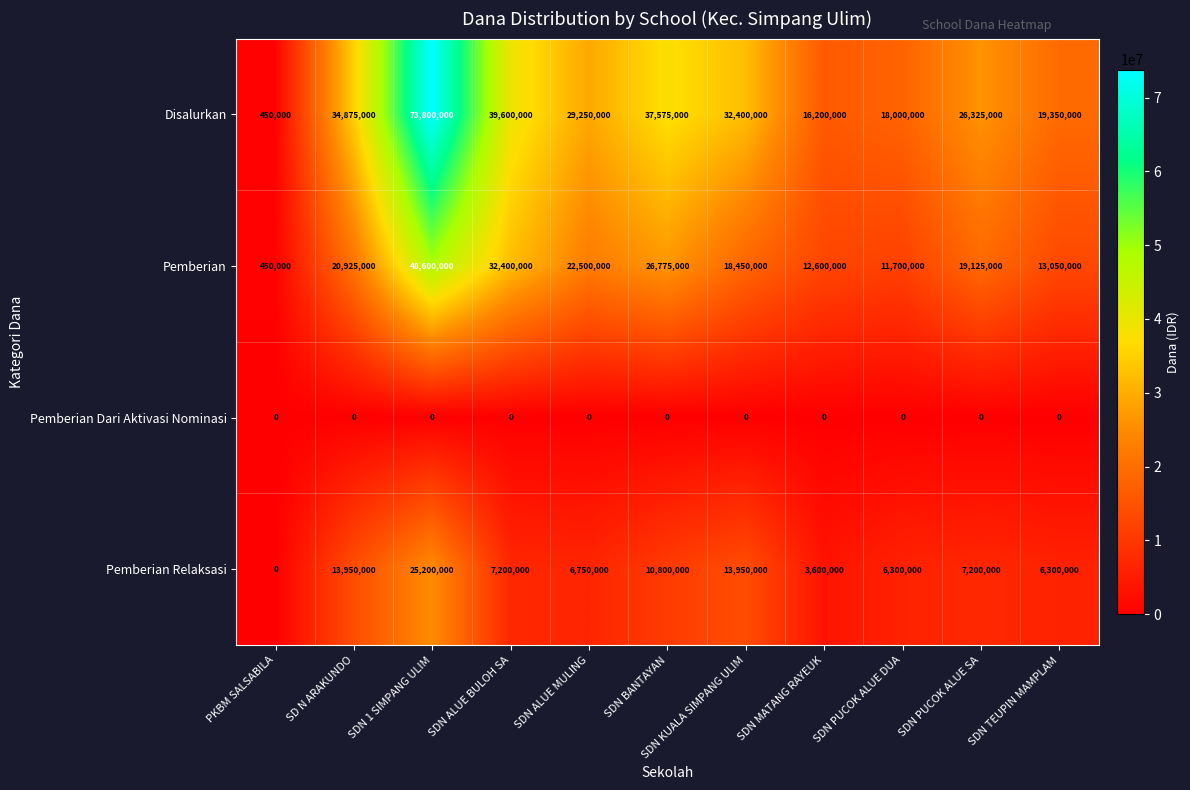

Is it true that Disalurkan equals 29250000 at SDN ALUE MULING?

True